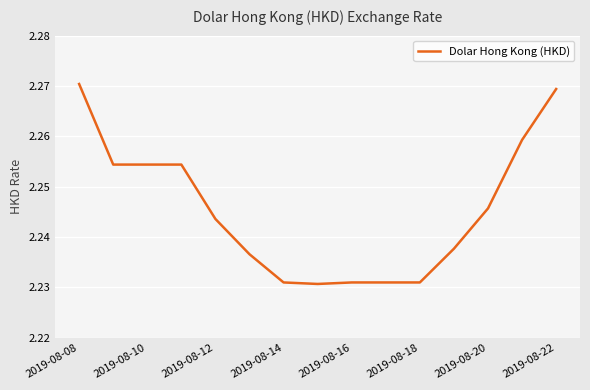

What is the value of the 13th point from the left?

2.2